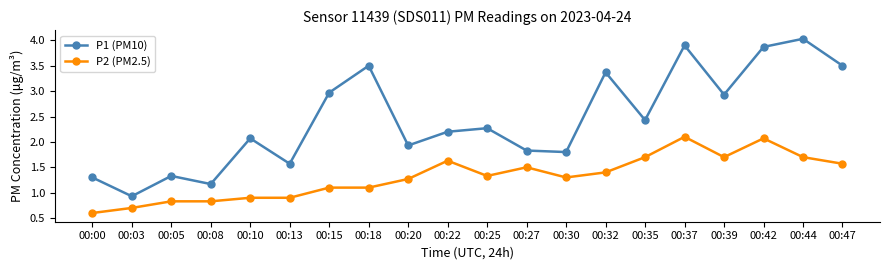

How many data points in P2 (PM2.5) are less than 1?

6